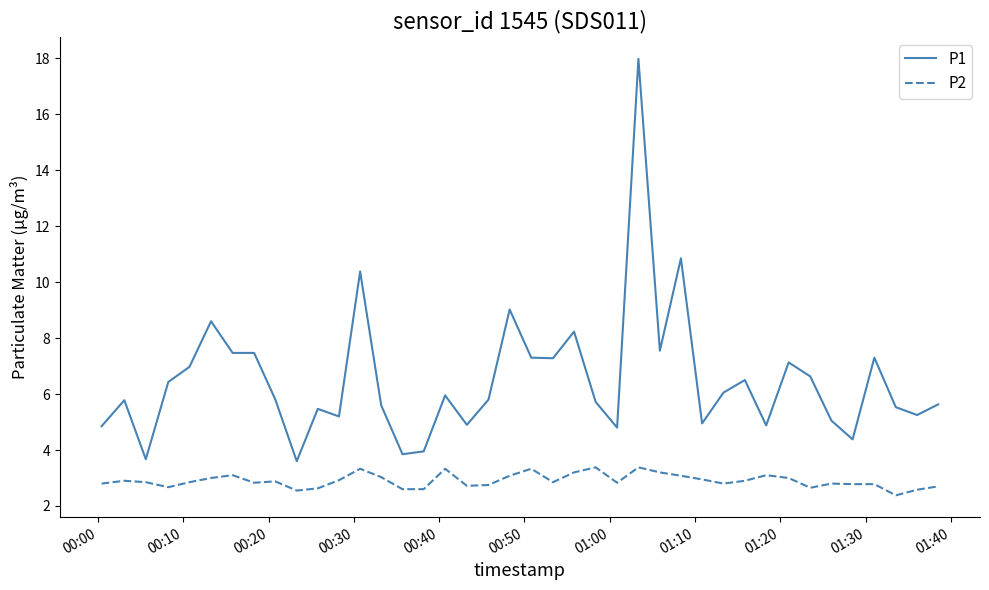

Which series has the largest total across all categories?

P1